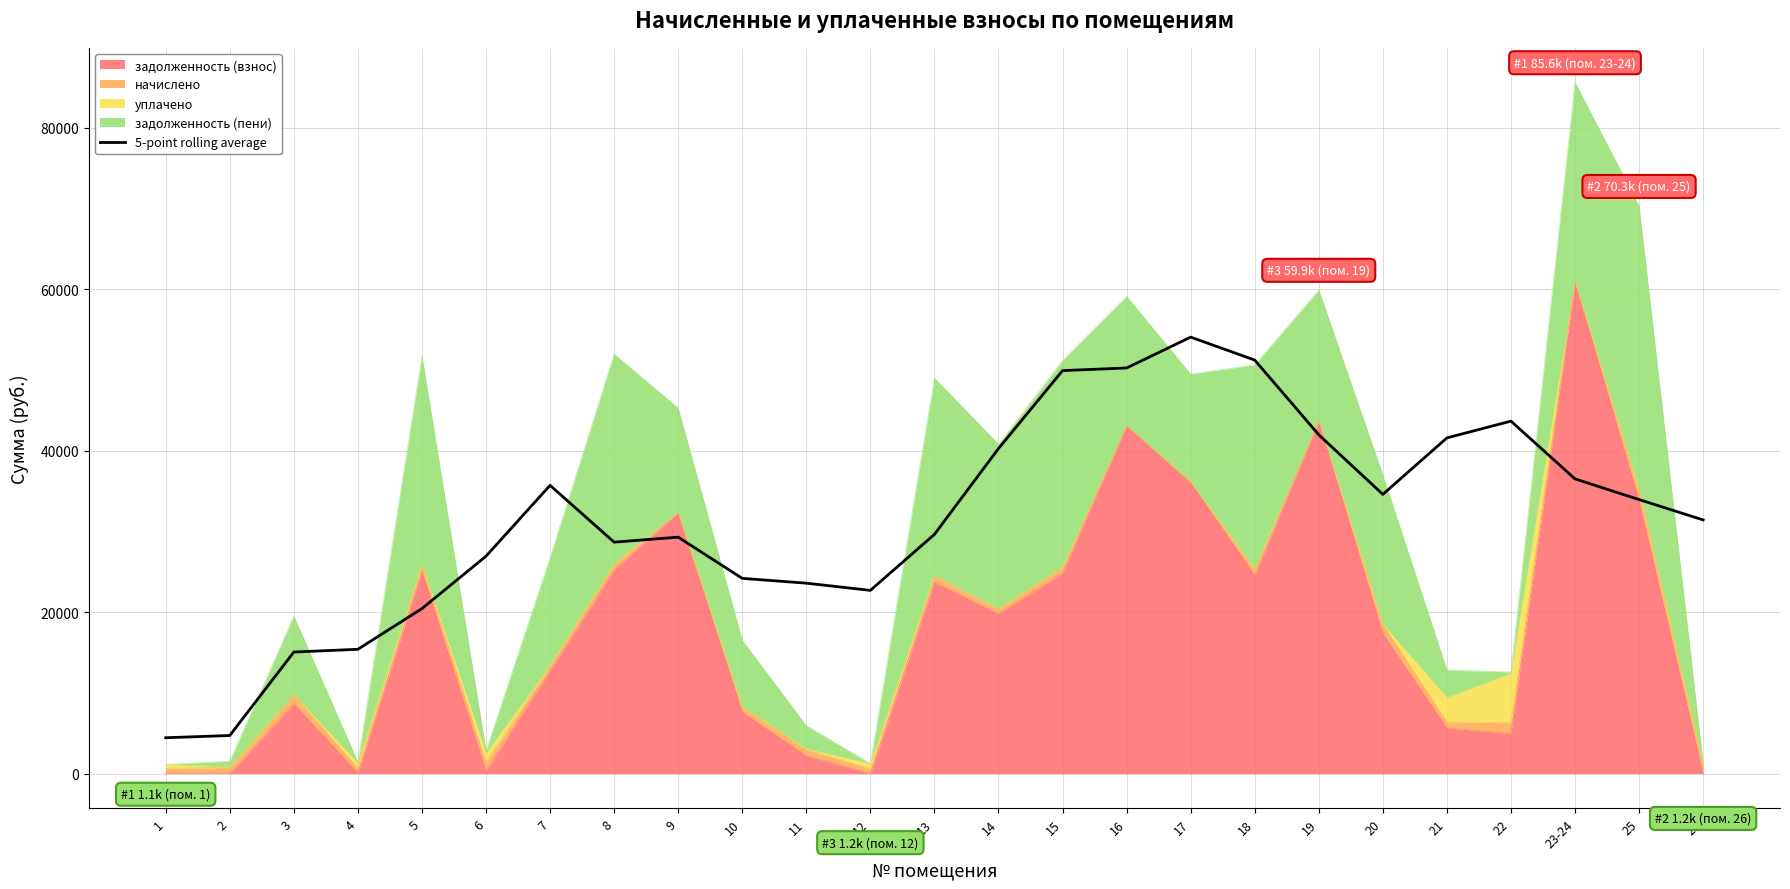

How many lines are shown in the chart?

1